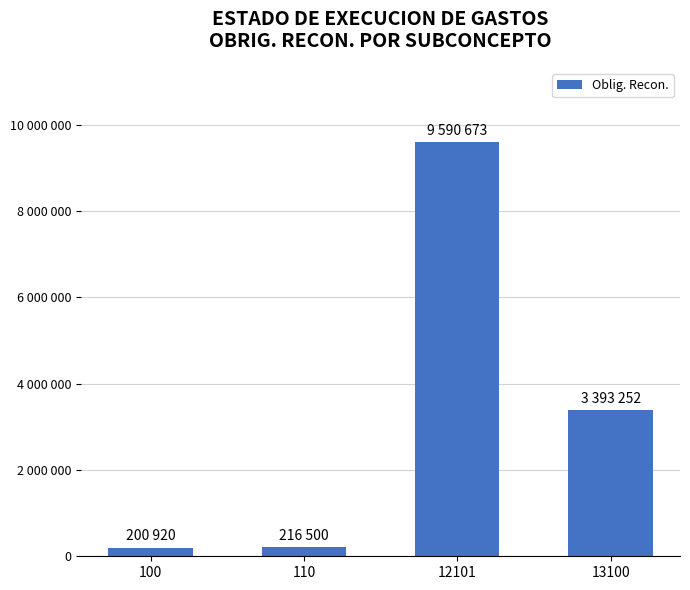

Does the chart contain any negative values?

No